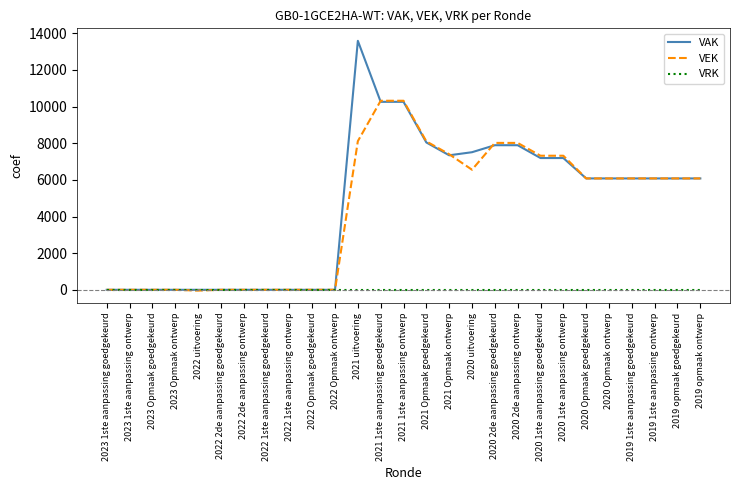

Which label corresponds to the largest value in the chart?

2021 uitvoering